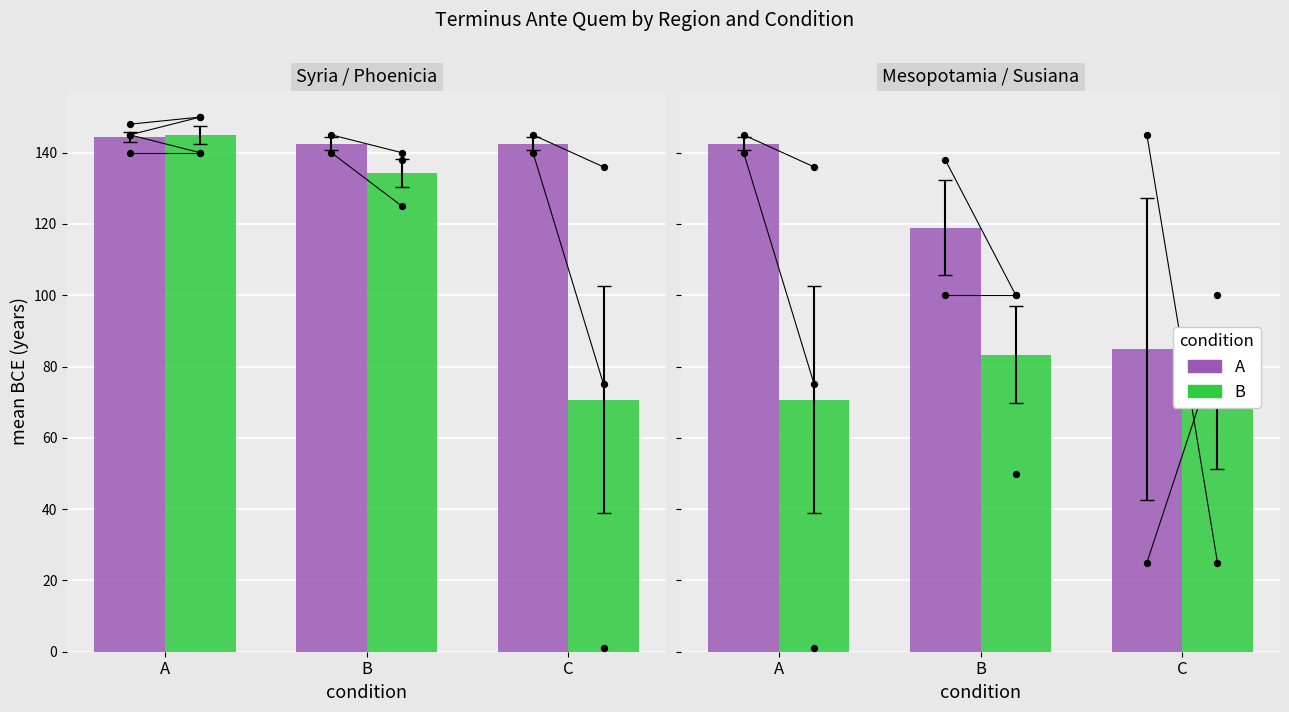

At how many categories does at least one series exceed 93?

2